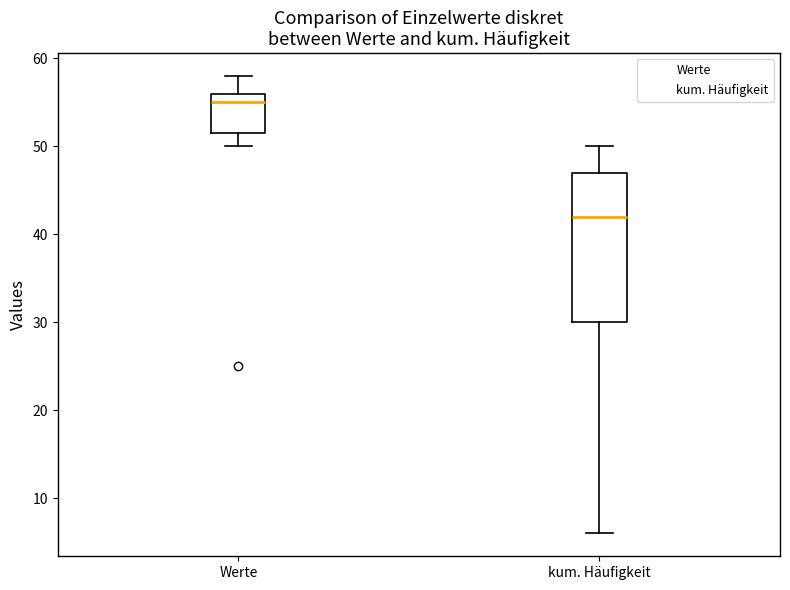

Reading left to right, transcribe this box plot: for each box, give where its median line is, the range the box spans, and where its two whiskers end, as read against the y-axis. The values are not printed on the chart, so give them approximately, as read against the axis.

Werte: median 55, box 52 to 56, whiskers 50 to 58
kum. Häufigkeit: median 42, box 30 to 47, whiskers 6 to 50